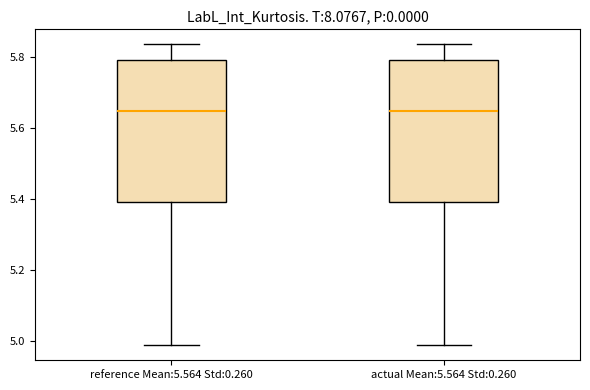

Reading left to right, transcribe this box plot: for each box, give where its median line is, the range the box spans, and where its two whiskers end, as read against the y-axis. The values are not printed on the chart, so give them approximately, as read against the axis.

reference Mean:5.564 Std:0.260: median 5.64, box 5.40 to 5.80, whiskers 4.98 to 5.84
actual Mean:5.564 Std:0.260: median 5.64, box 5.40 to 5.80, whiskers 4.98 to 5.84